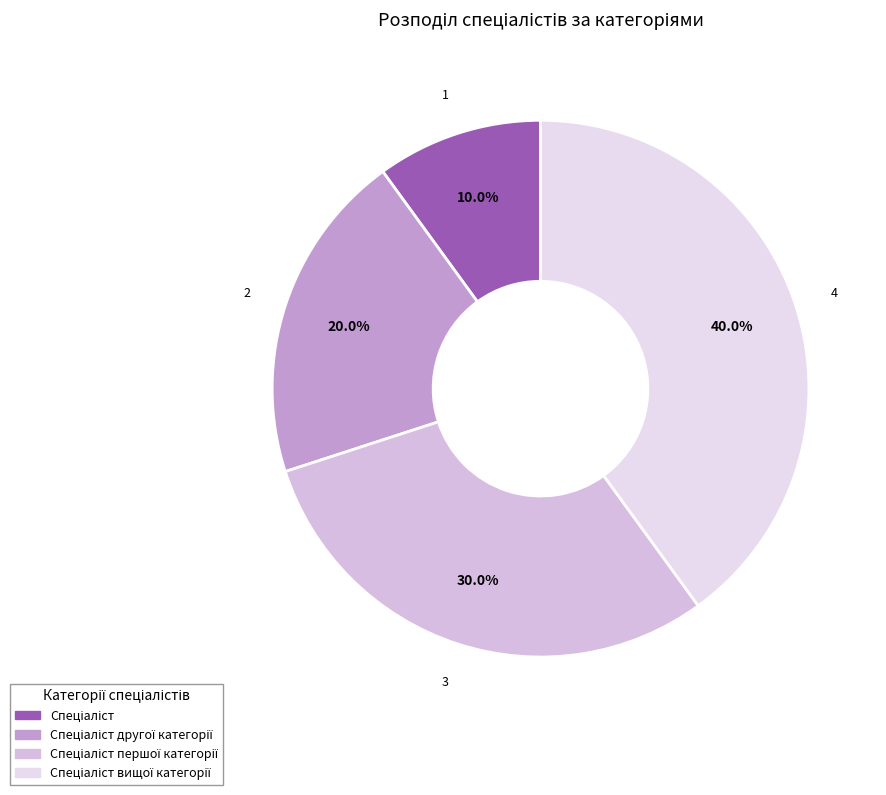

What is the ratio of the value at Спеціаліст to the value at Спеціаліст першої категорії?

0.3